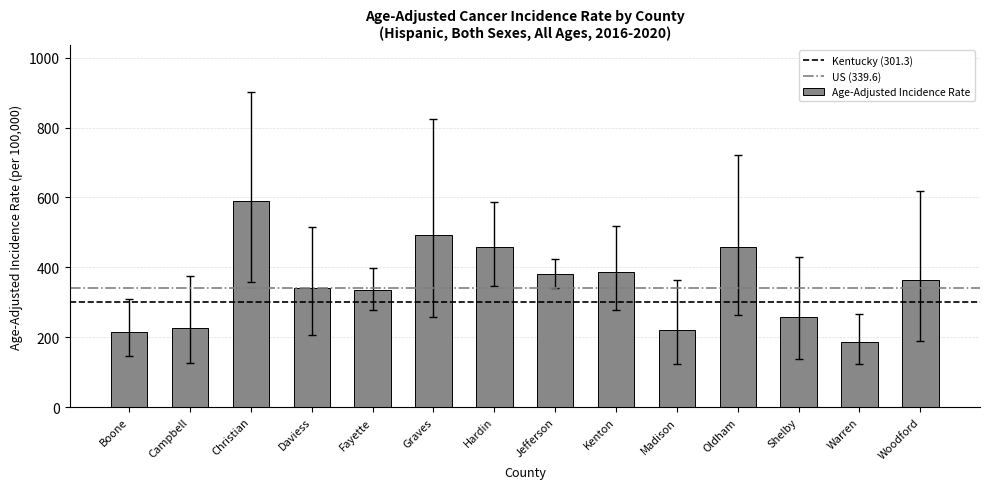

The value at Warren is 296.3. True or false?

False